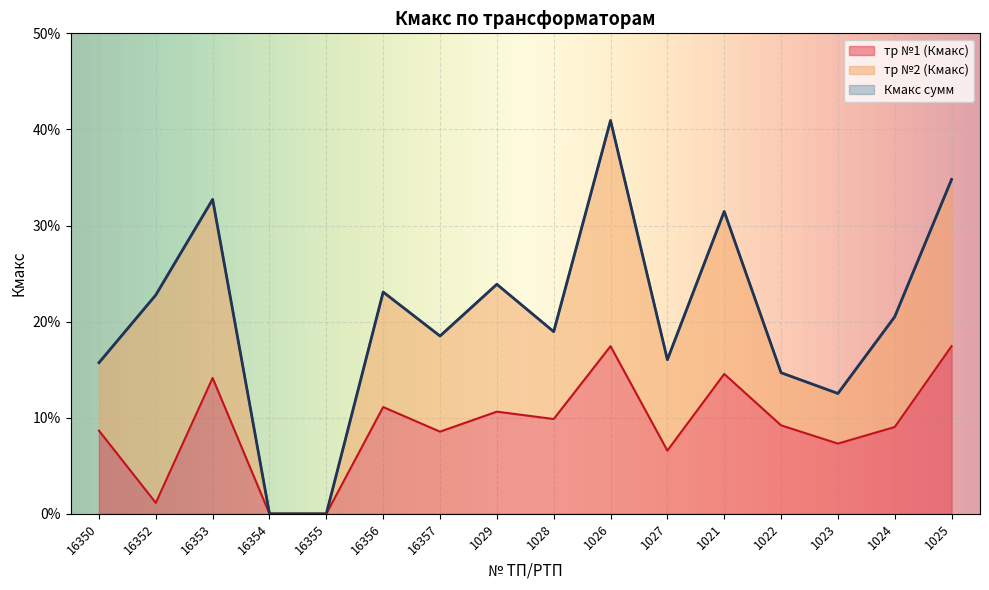

True or false: Кмакс сумм has a value of 0.1 at 16352.

False